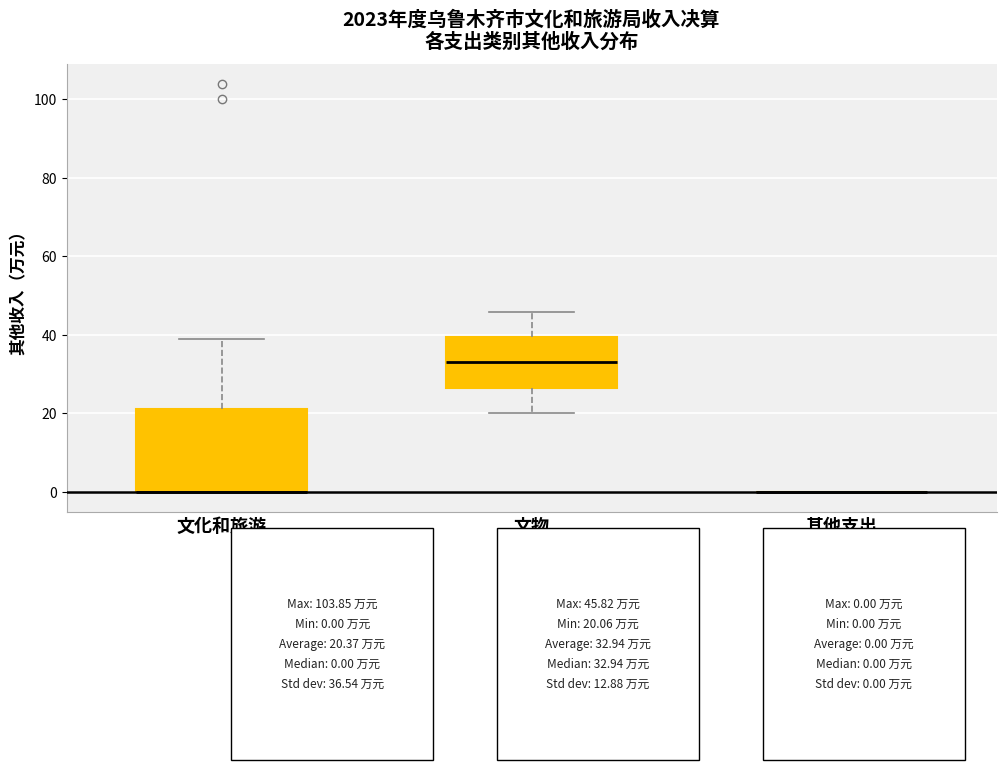

Where is the upper edge of the box for 文化和旅游 on the y-axis? The values are not printed on the chart, so give them approximately, as read against the axis.

22